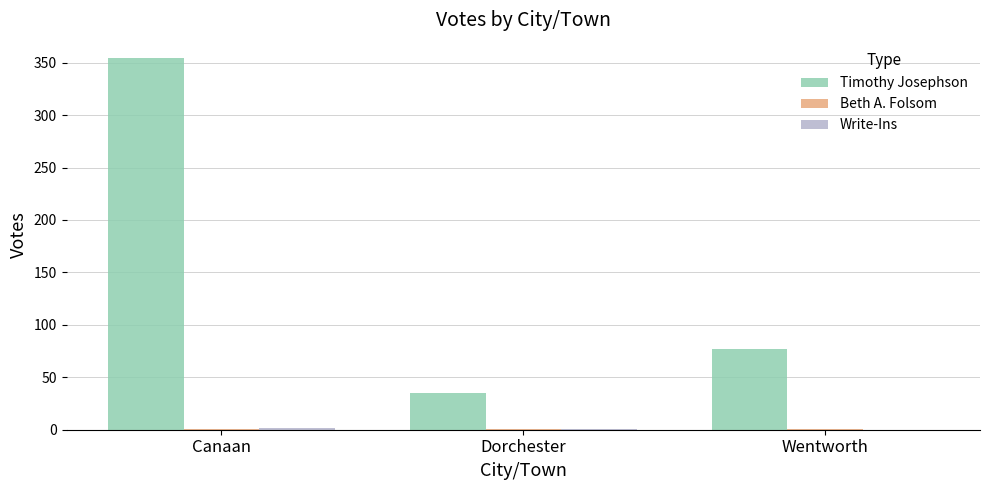

Which series has the largest total across all categories?

Timothy Josephson